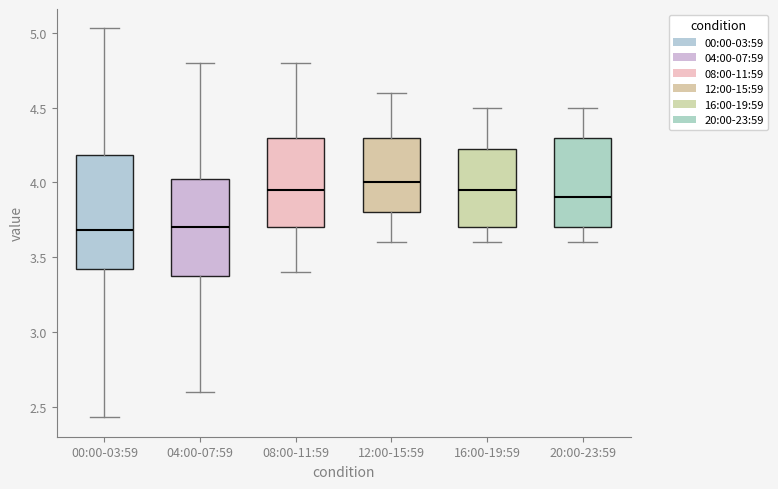

Where does the median line of the box for 12:00-15:59 sit on the y-axis? The values are not printed on the chart, so give them approximately, as read against the axis.

4.00